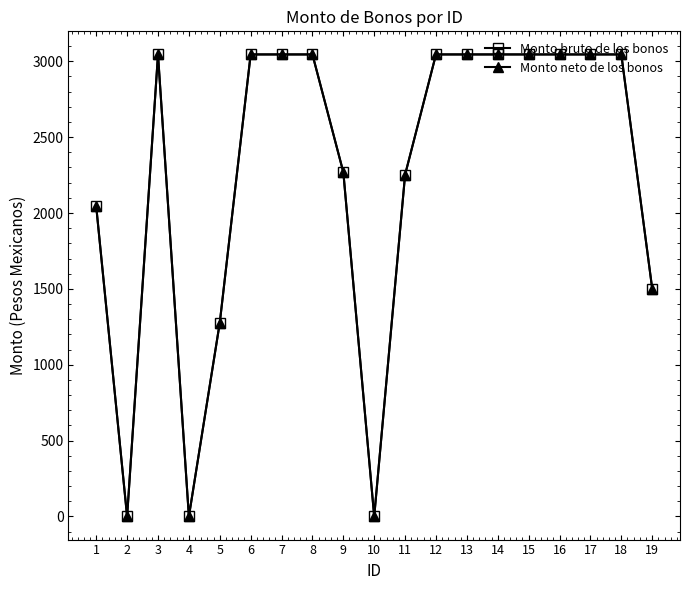

Does the chart have visible grid lines?

No